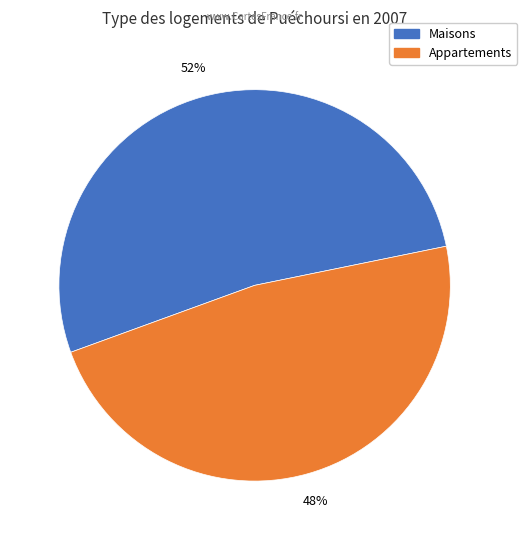

To the nearest percent, what is the average slice percentage?

50%